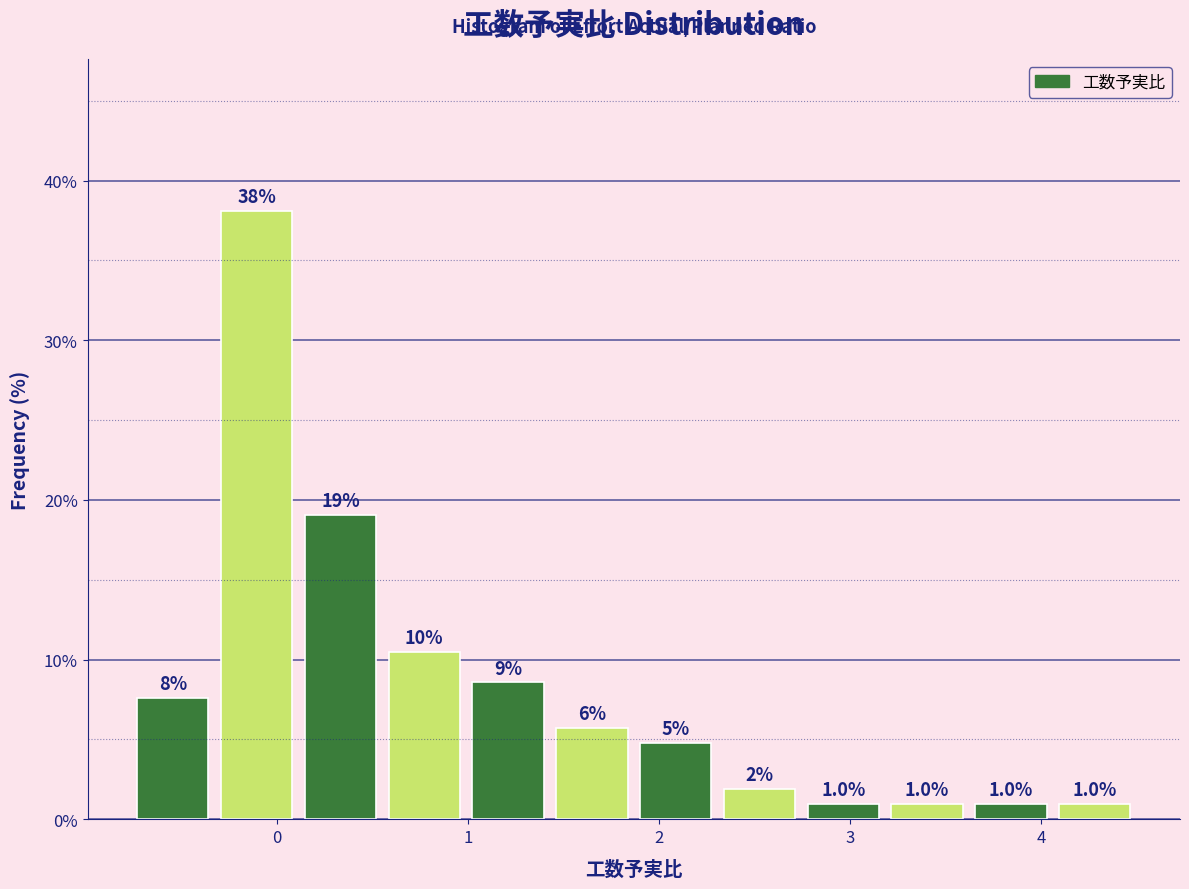

Which range on the x-axis has the tallest bar?

-0.3 to 0.1